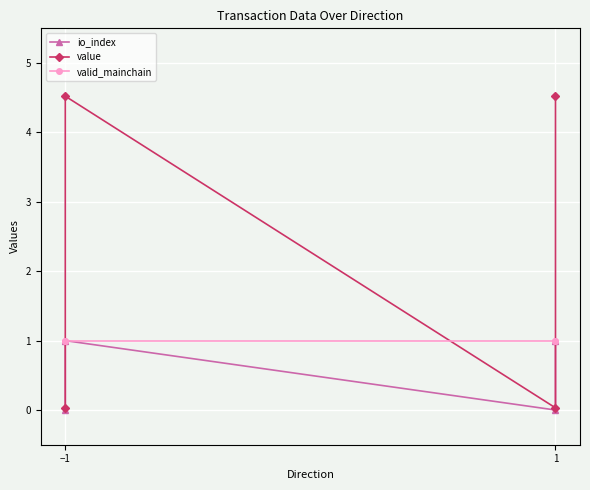

Reading left to right, list all the values displayed in this chart.

io_index: 0.0	1.0	0.0	1.0
value: 0.0	4.5	0.0	4.5
valid_mainchain: 1.0	1.0	1.0	1.0